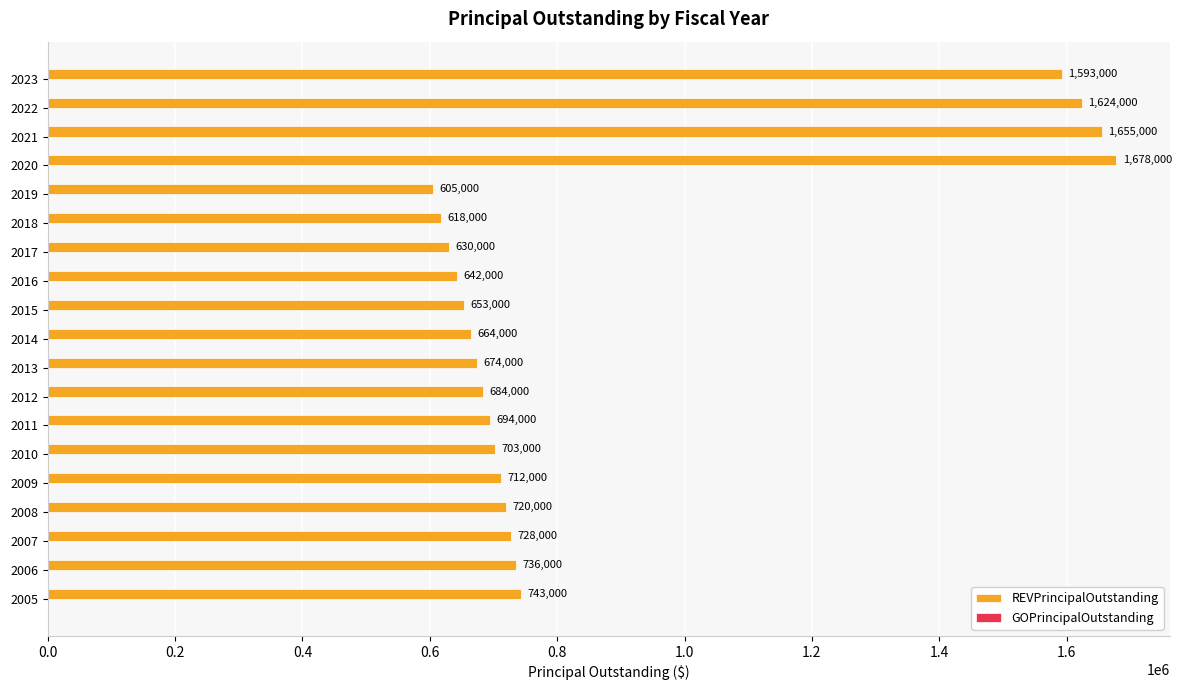

What is the change in value from 2006 to 2016?

-94000